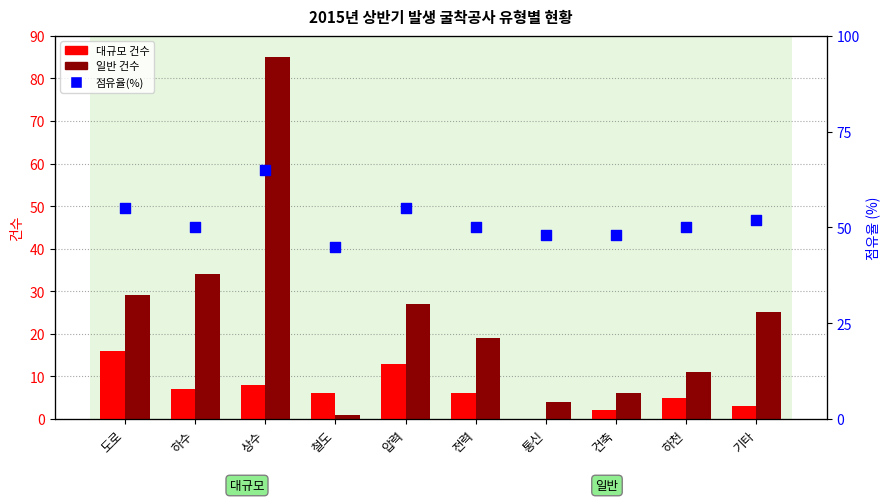

Which series has the largest total across all categories?

점유율(%)